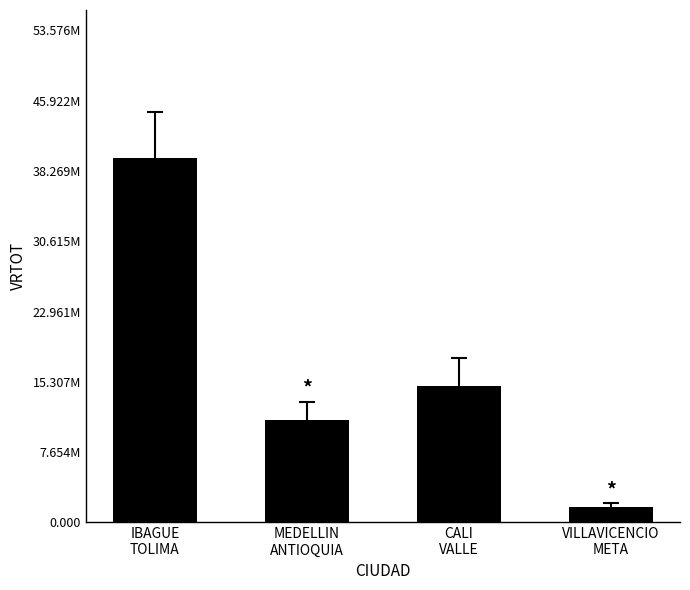

Where is the data nearest to the value 20641400?

CALI
VALLE